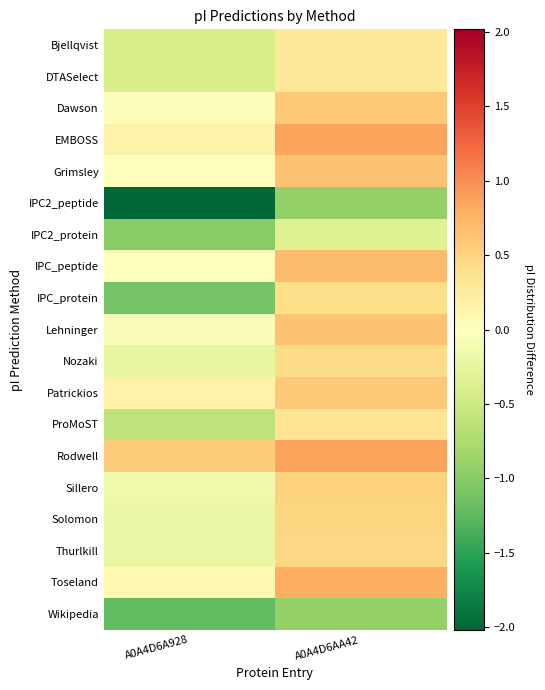

What is the difference between the highest and lowest values at A0A4D6A928?

2.6